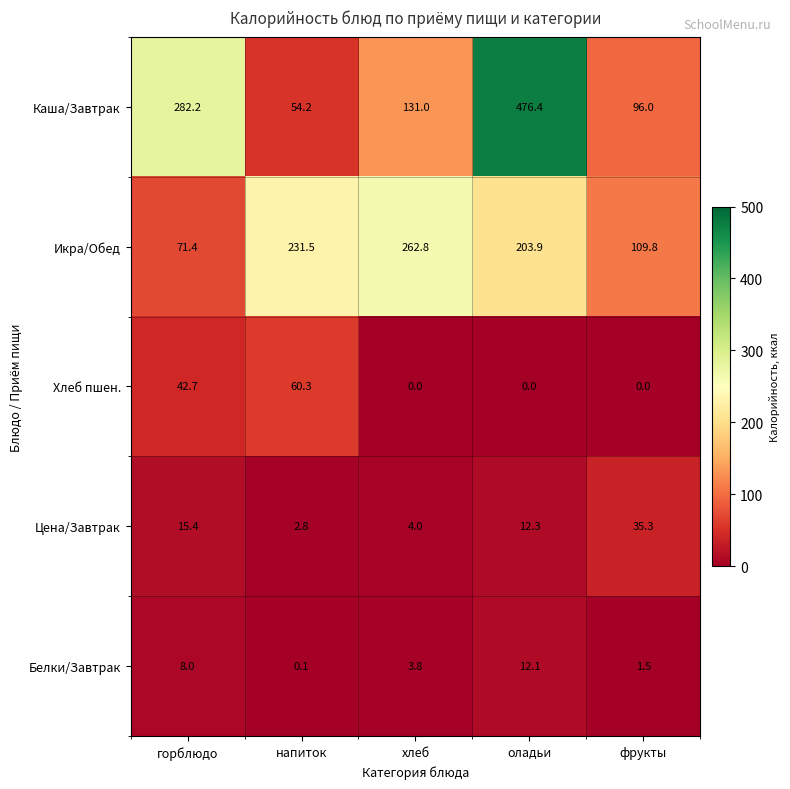

Reading left to right, extract all data points from this chart.

Каша/Завтрак: горблюдо=282.2	напиток=54.2	хлеб=131.0	оладьи=476.4	фрукты=96.0
Икра/Обед: горблюдо=71.4	напиток=231.5	хлеб=262.8	оладьи=203.9	фрукты=109.8
Хлеб пшен.: горблюдо=42.7	напиток=60.3	хлеб=0.0	оладьи=0.0	фрукты=0.0
Цена/Завтрак: горблюдо=15.4	напиток=2.8	хлеб=4.0	оладьи=12.3	фрукты=35.3
Белки/Завтрак: горблюдо=8.0	напиток=0.1	хлеб=3.8	оладьи=12.1	фрукты=1.5